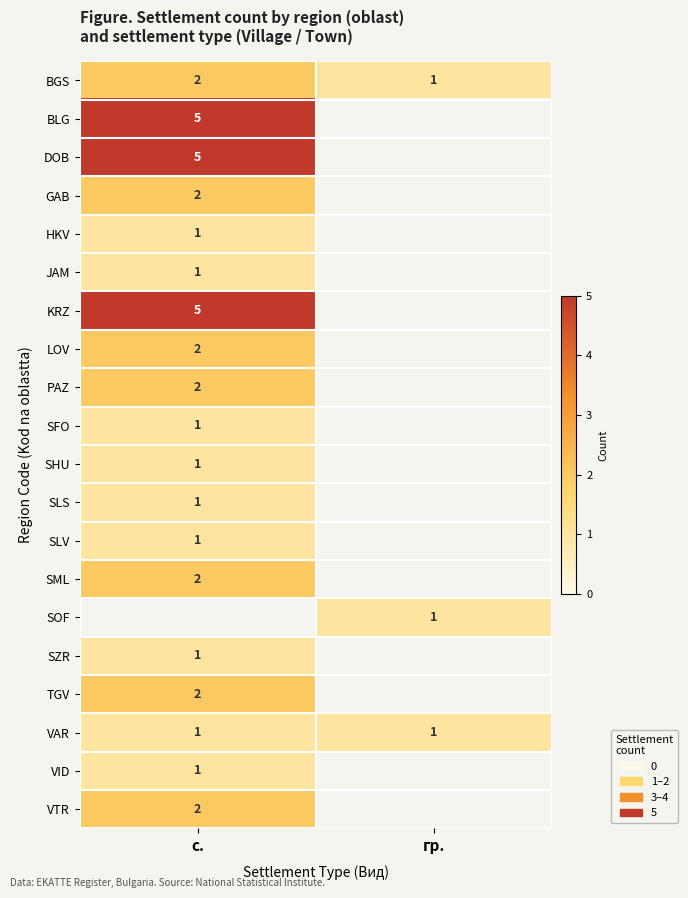

The BGS series shows 1 at гр.. True or false?

True